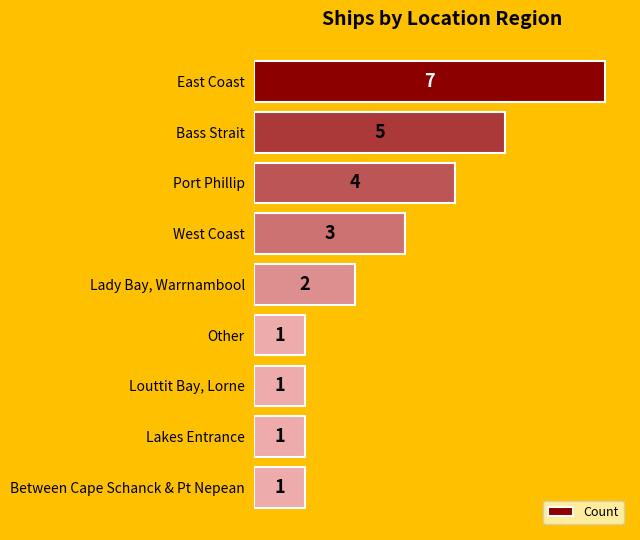

What is the value of the 1st bar from the top?

7